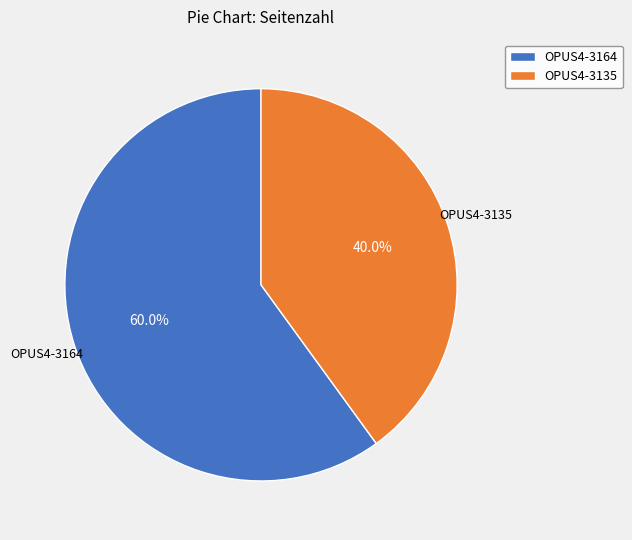

What is the largest slice in the pie chart?

OPUS4-3164